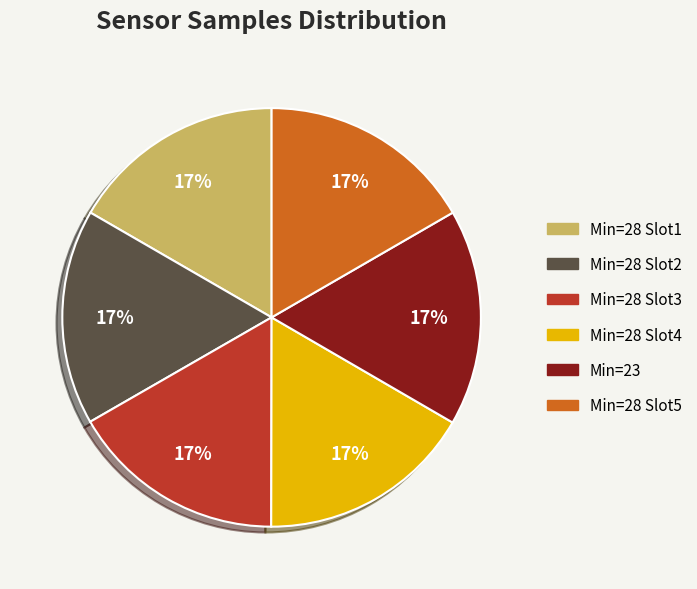

To the nearest percent, what percentage of the pie is Min=28 Slot1?

17%